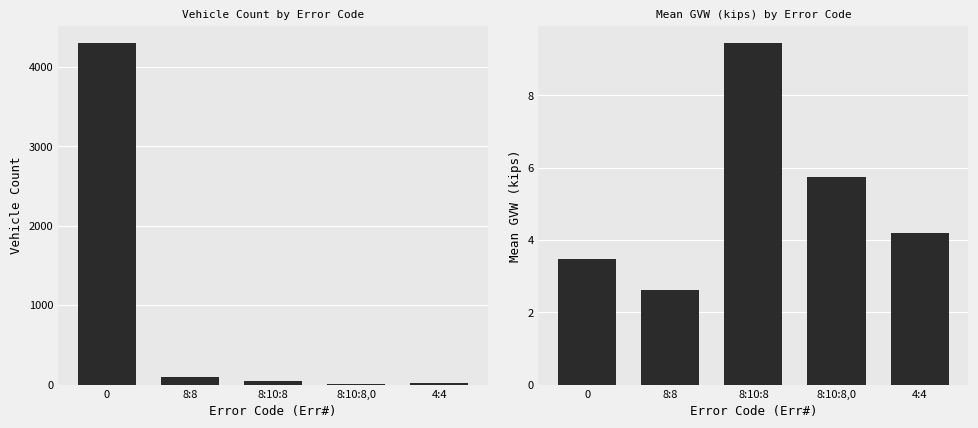

What position from the right is 0?

5